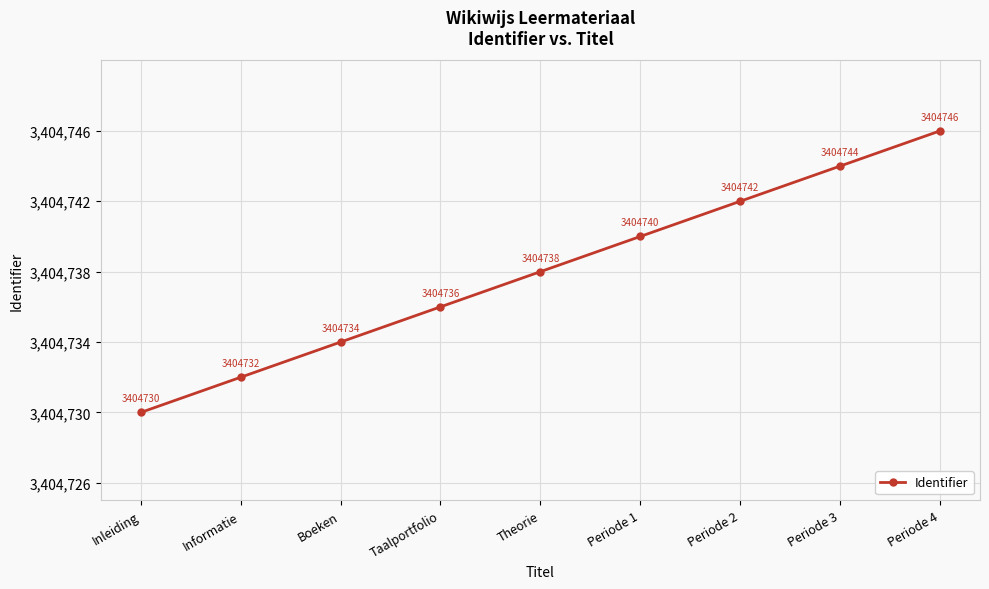

Approximately how many times larger is the value at Periode 2 compared to Inleiding?

1.0